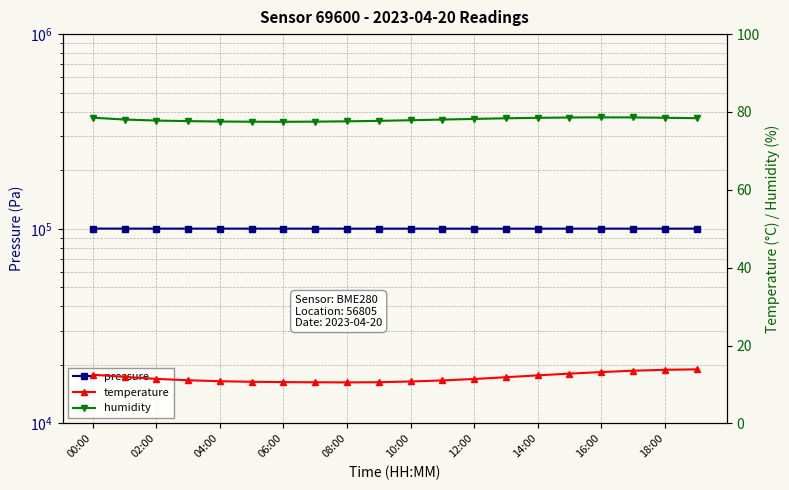

What is the minimum value shown in the chart?

10.6